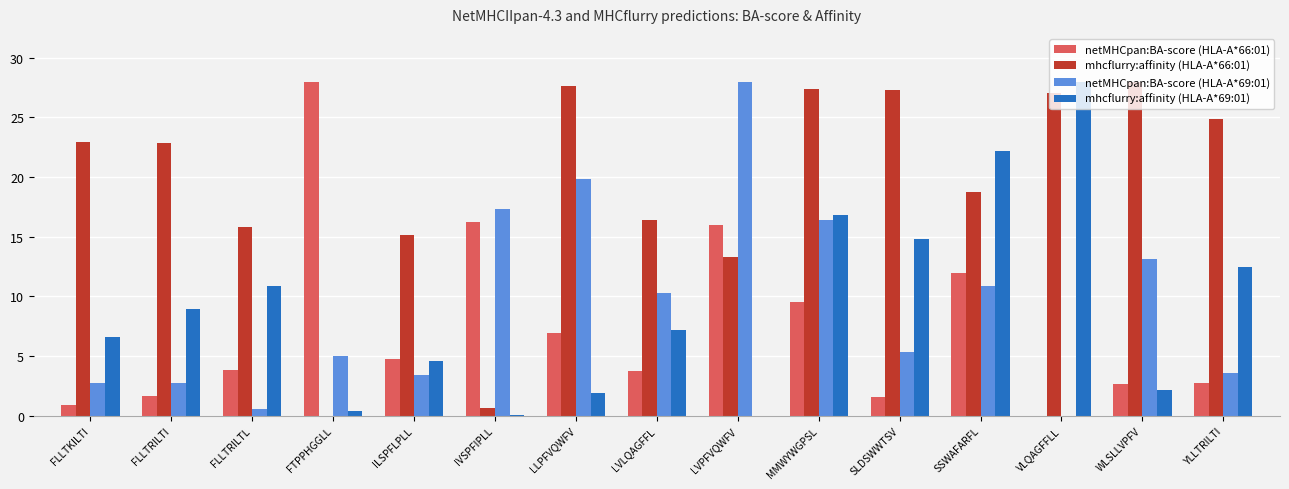

What is the total value across all series at WLSLLVPFV?

46.0